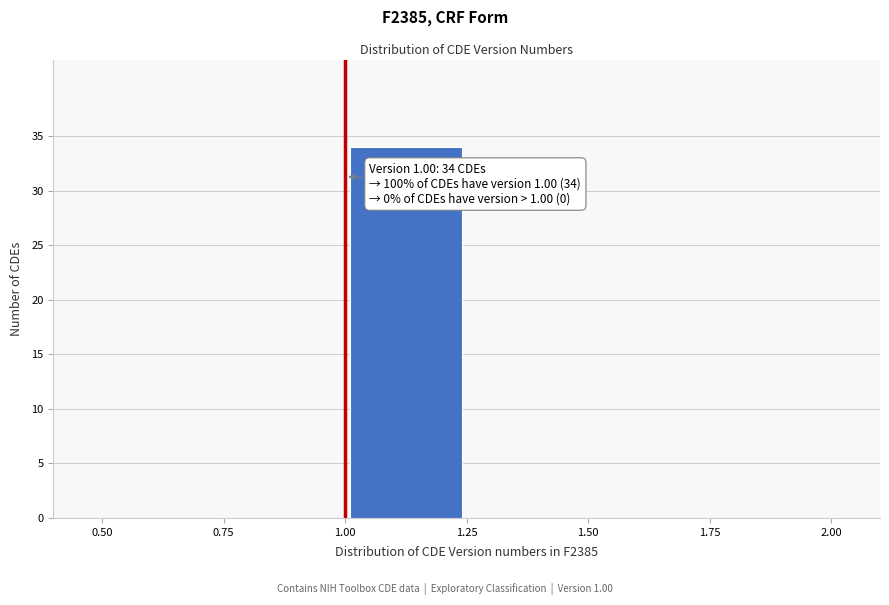

Which range on the x-axis has the tallest bar?

1.00 to 1.25